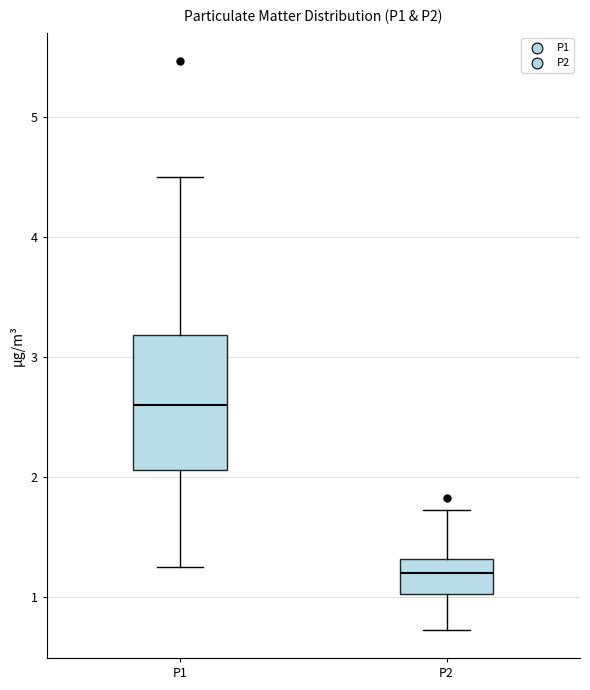

Comparing the boxes themselves (not the whiskers), which one is the tallest?

P1